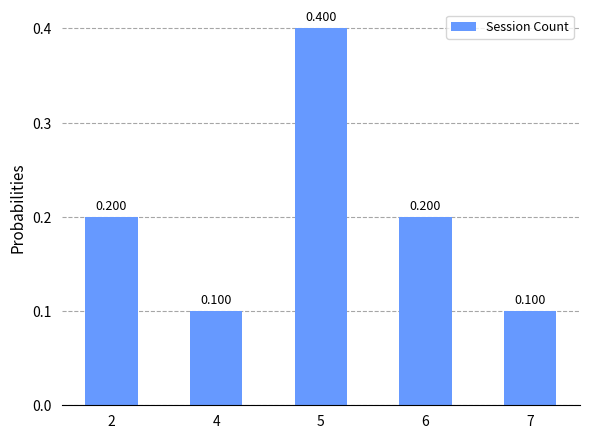

What is the change in value from 4 to 6?

+0.1